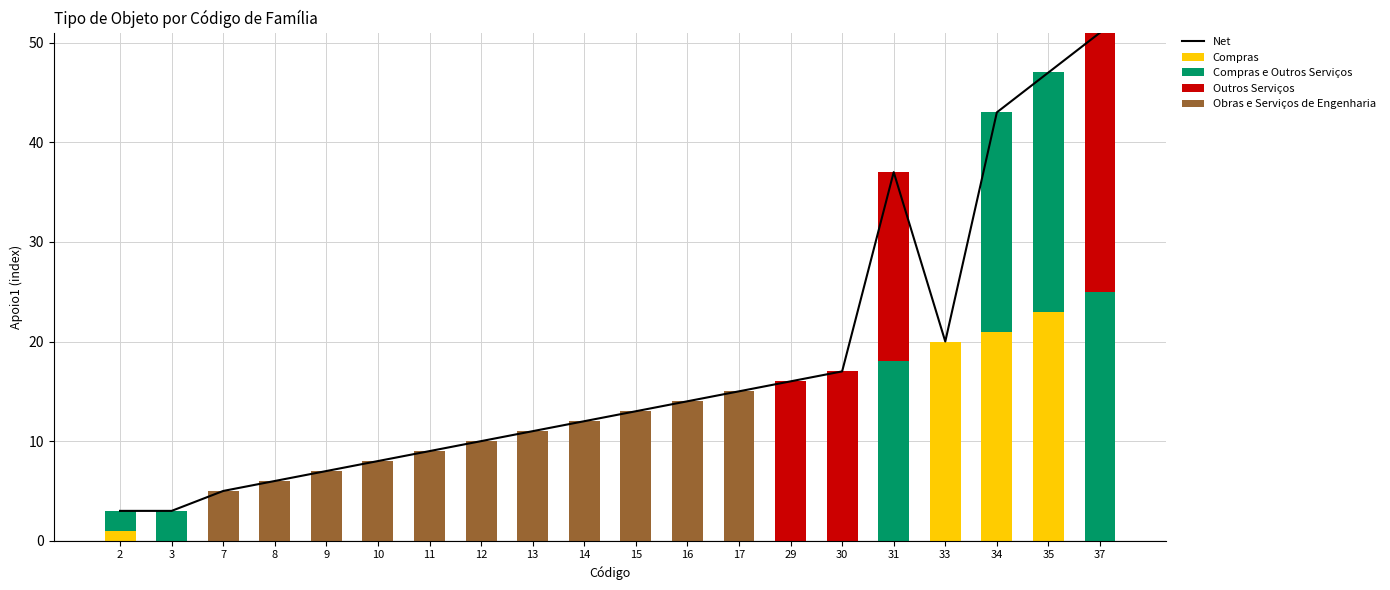

Is the value of Obras e Serviços de Engenharia at 34 greater than the value of Net at 13?

No